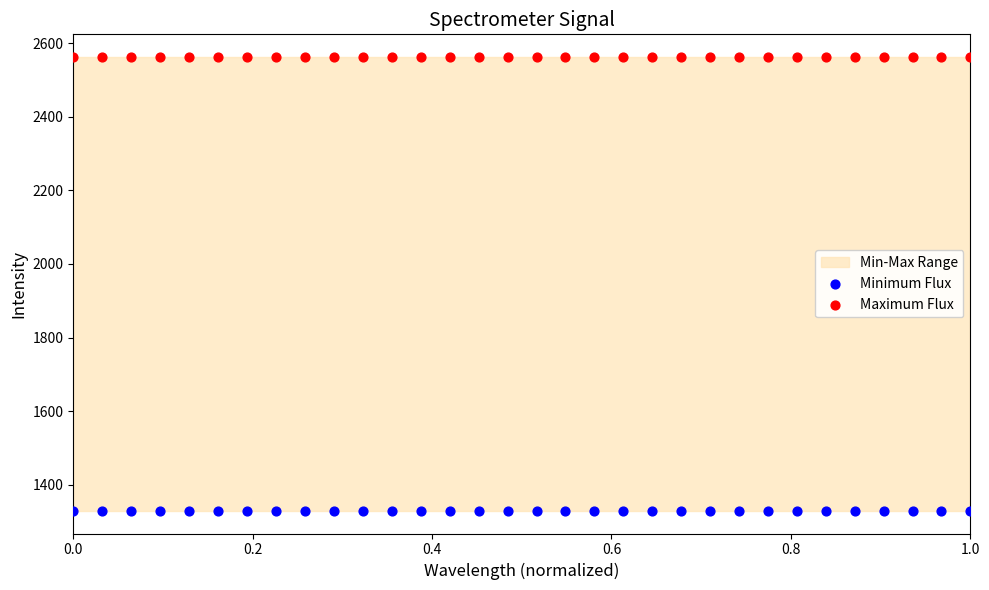

Which series reaches the minimum Y coordinate?

Minimum Flux